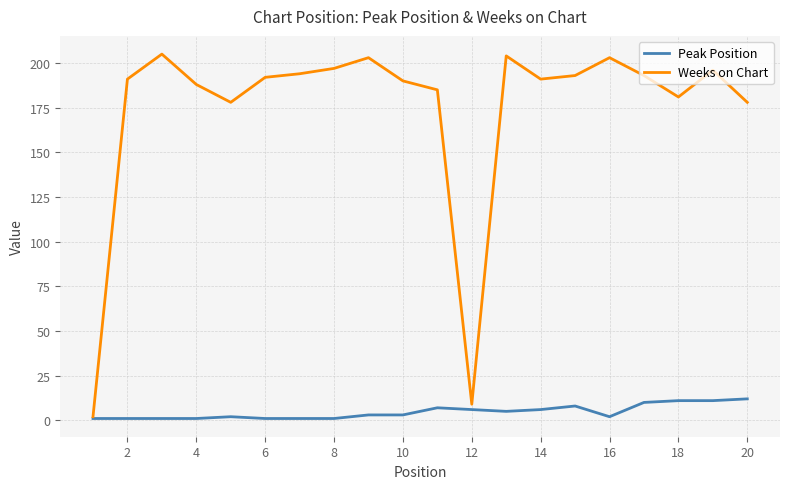

What is the highest value of the Peak Position series?

12